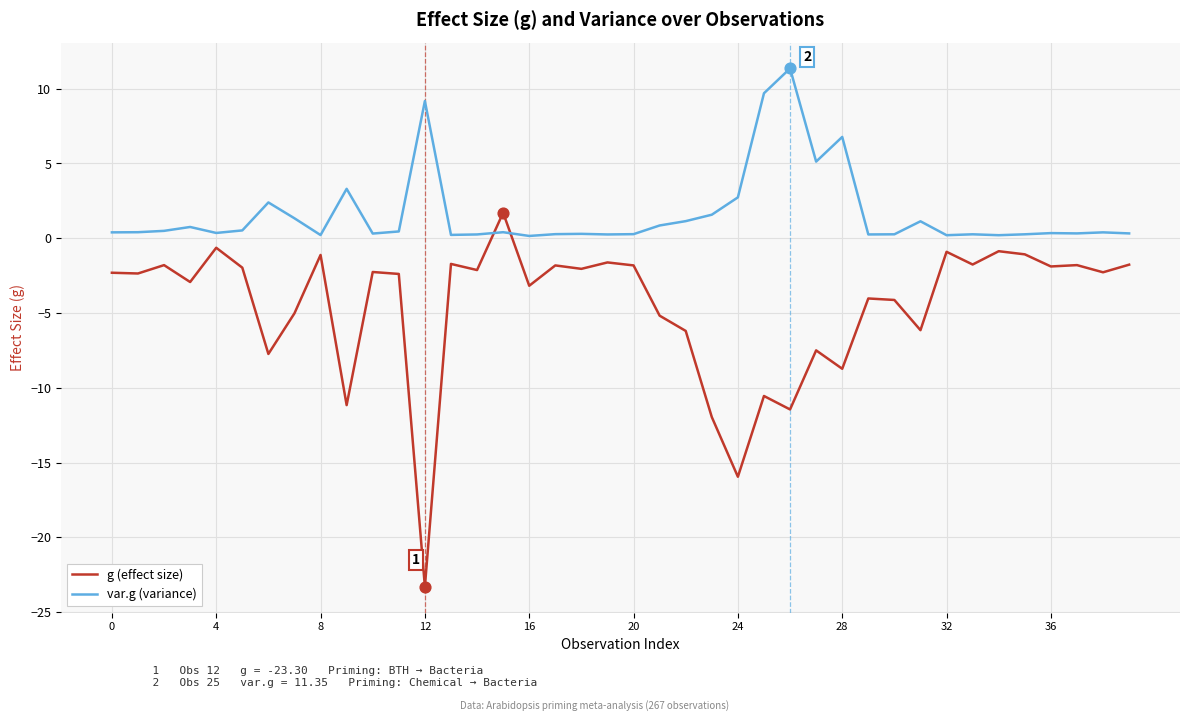

How many intersections are there between var.g (variance) and g (effect size)?

2